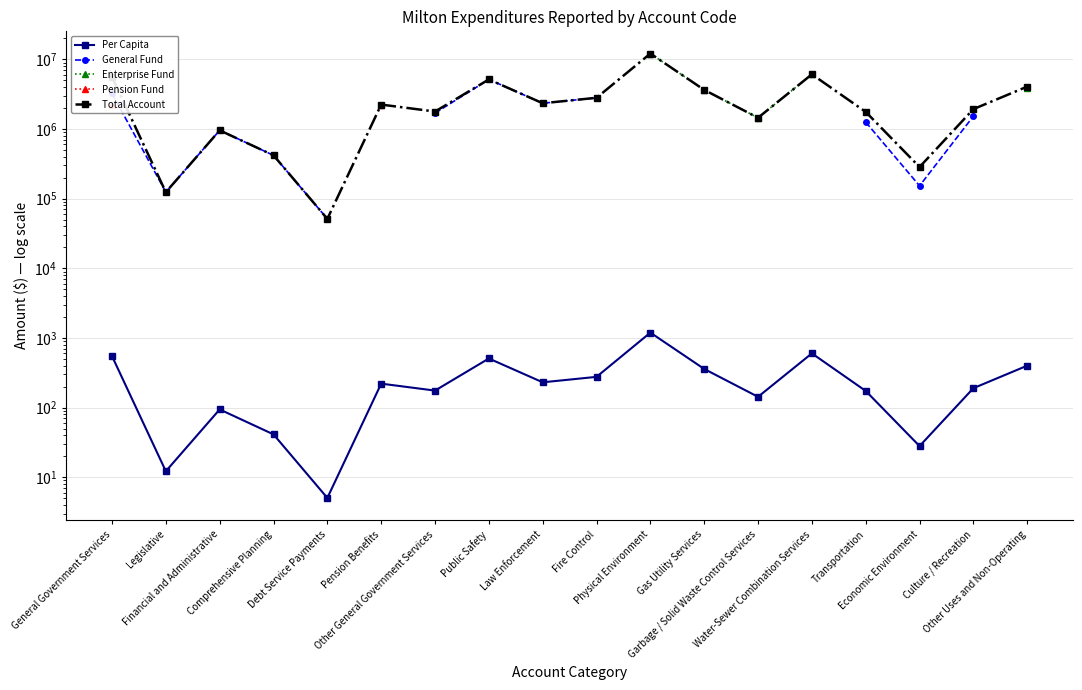

What is the label of the 17th point from the left?

Culture / Recreation